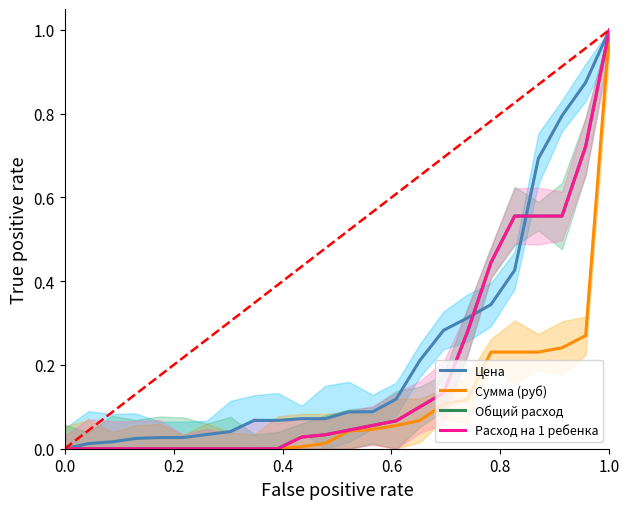

After their last crossing, which series has the higher values: Расход на 1 ребенка or Цена?

Цена